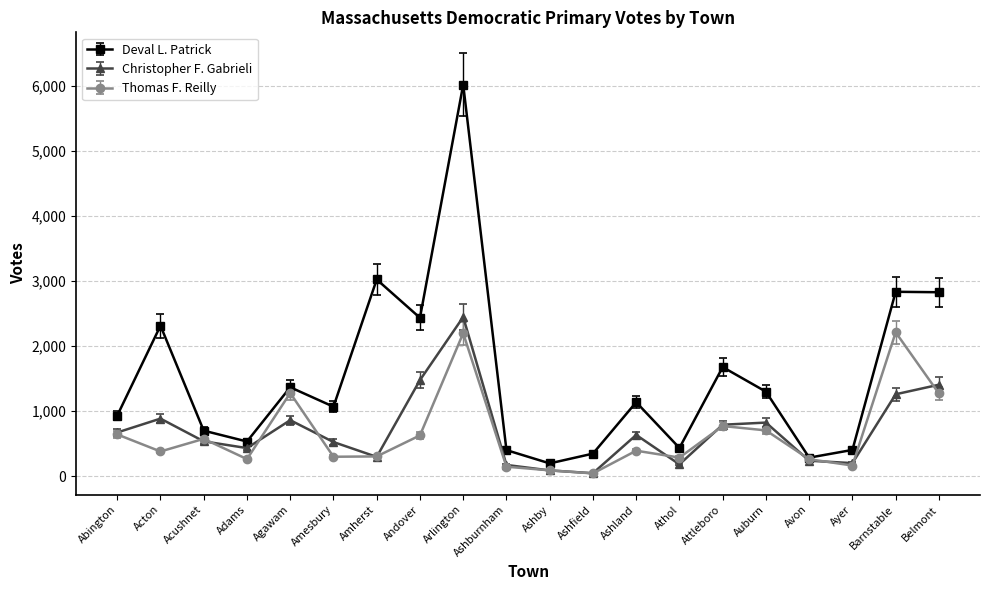

True or false: Deval L. Patrick has a value of 1674 at Attleboro.

True